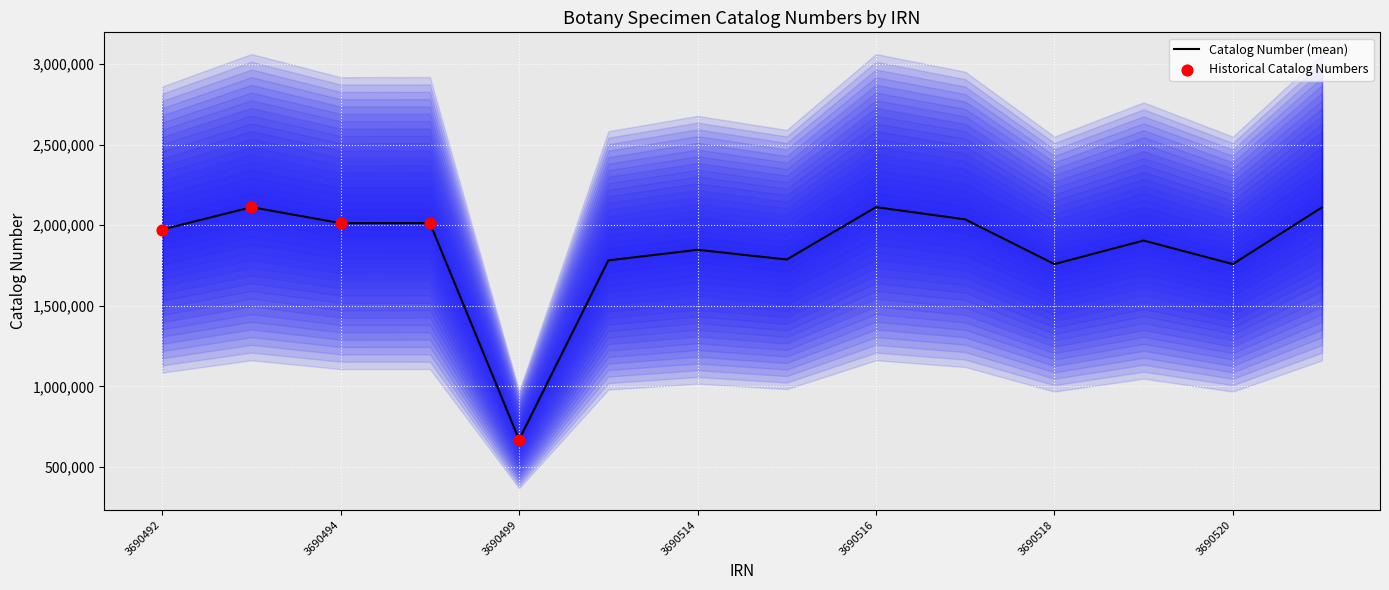

What is the change in value from 3690499 to 3690515?

+1118452